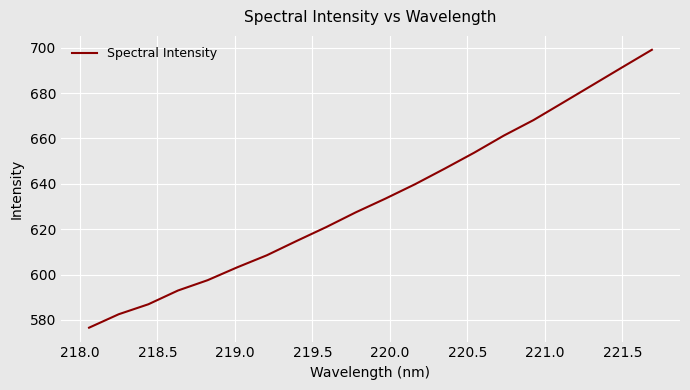

Reading left to right, transcribe all the data shown in this chart.

576.6	582.5	586.9	593.0	597.5	603.2	608.5	614.8	620.9	627.4	633.5	639.8	646.7	653.7	661.3	668.1	675.8	683.6	691.4	699.1